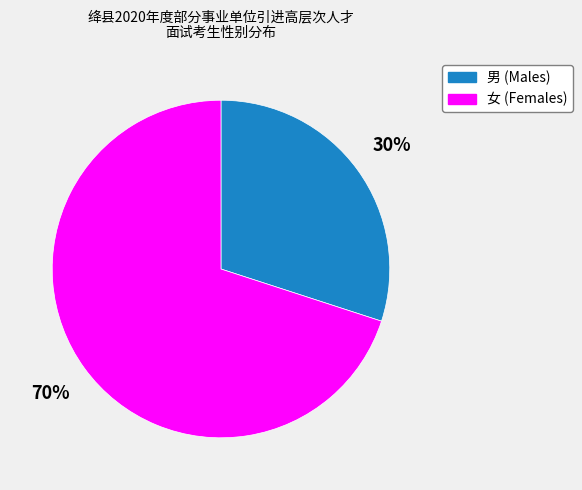

How many slices are in this pie chart?

2